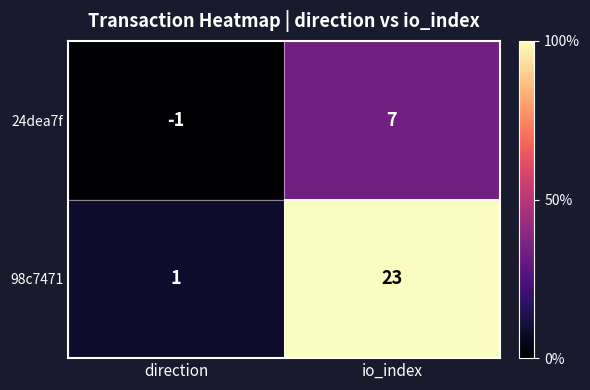

Reading left to right, what are all the values shown in this chart?

24dea7f: direction=-1	io_index=7
98c7471: direction=1	io_index=23